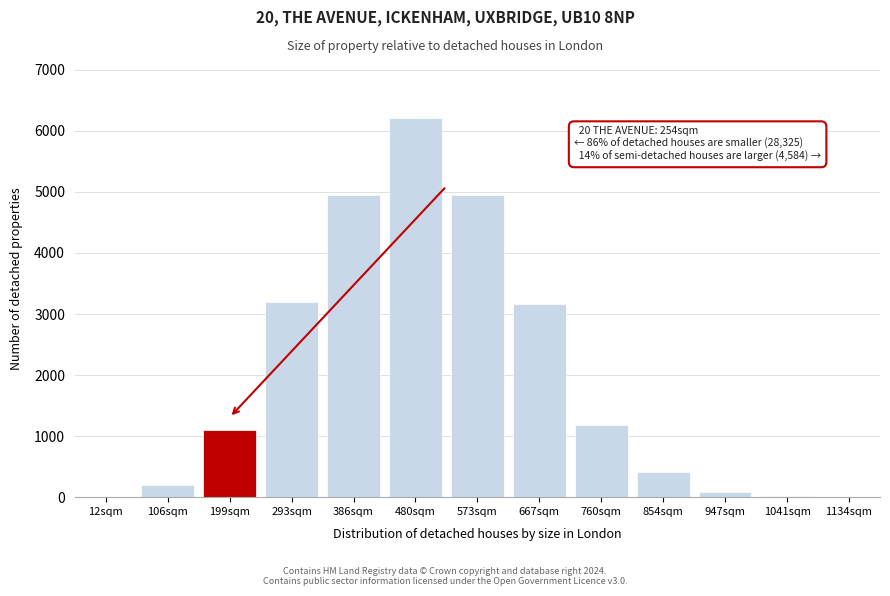

Between 667sqm and 480sqm, which is larger?

480sqm